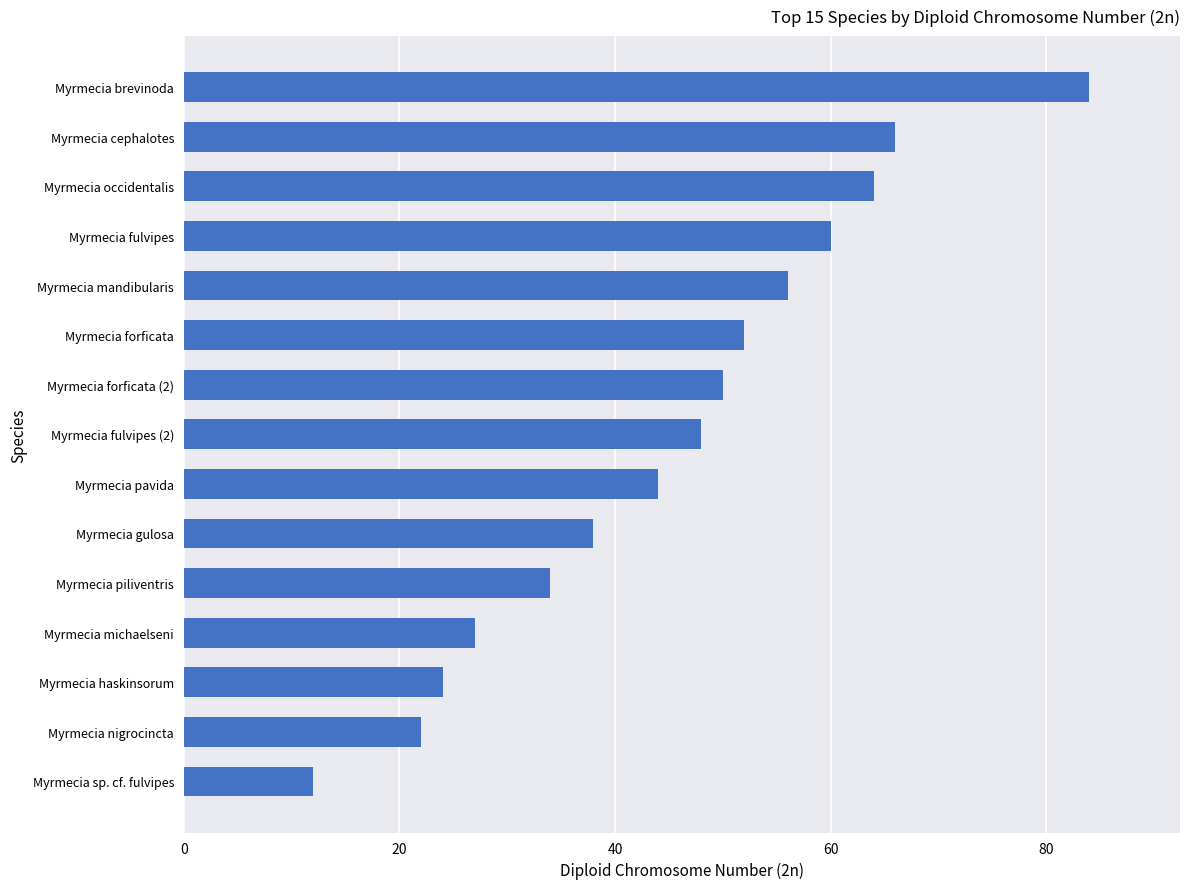

The chart shows a value of 11 at Myrmecia haskinsorum. True or false?

False